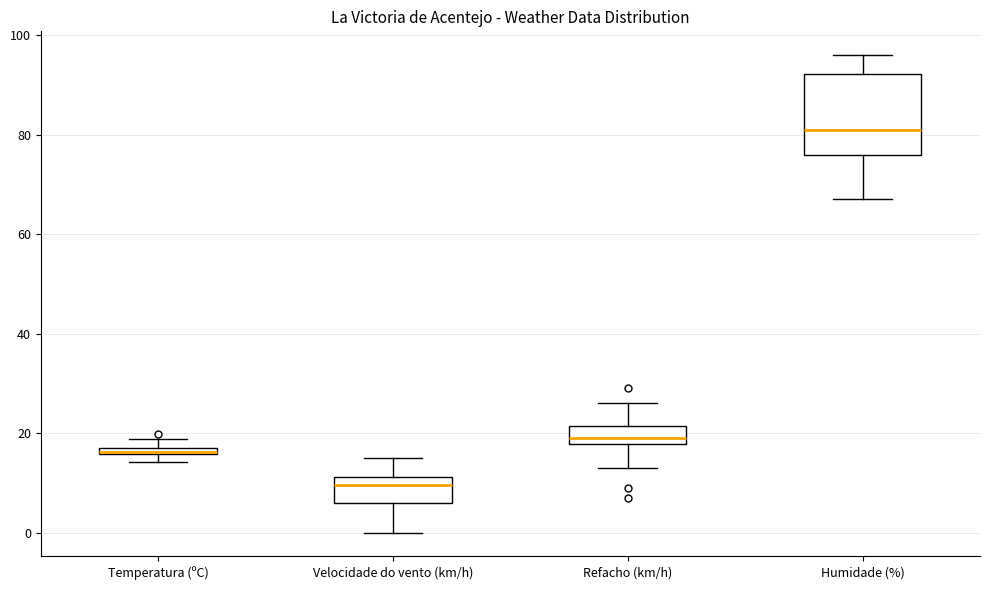

Which box has the lowest median line?

Velocidade do vento (km/h)